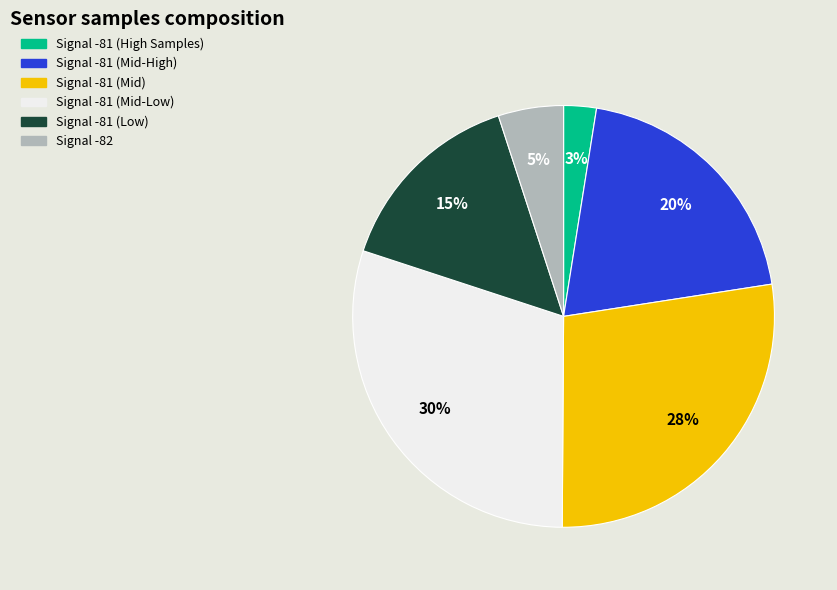

Does any single category account for the majority?

No